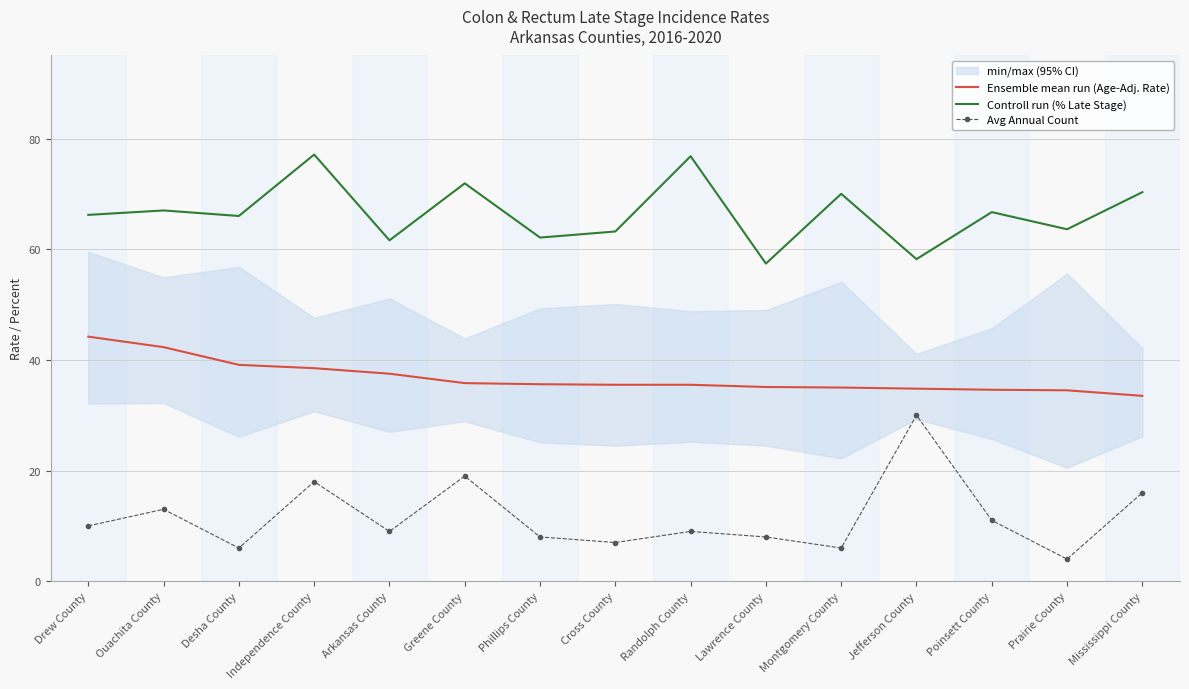

What is the total value across all series at Ouachita County?

122.3